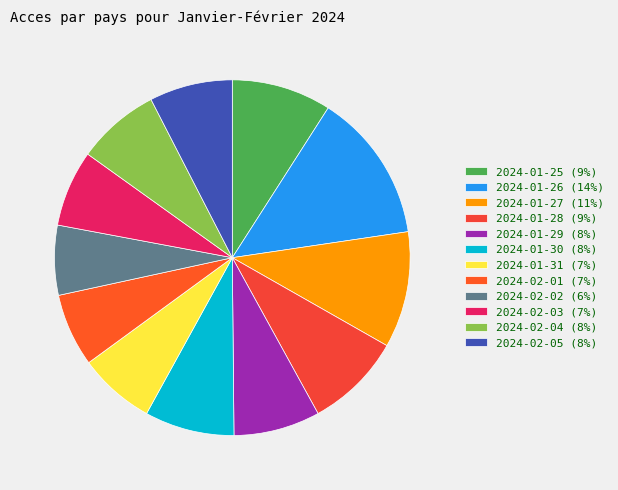

How many segments does this pie chart have?

12